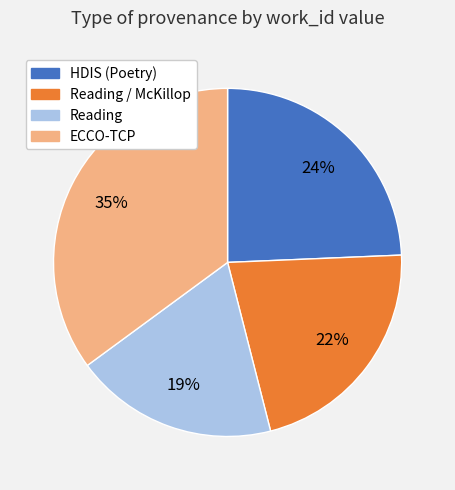

To the nearest percent, what is the difference between the largest and smallest slice percentages?

16%